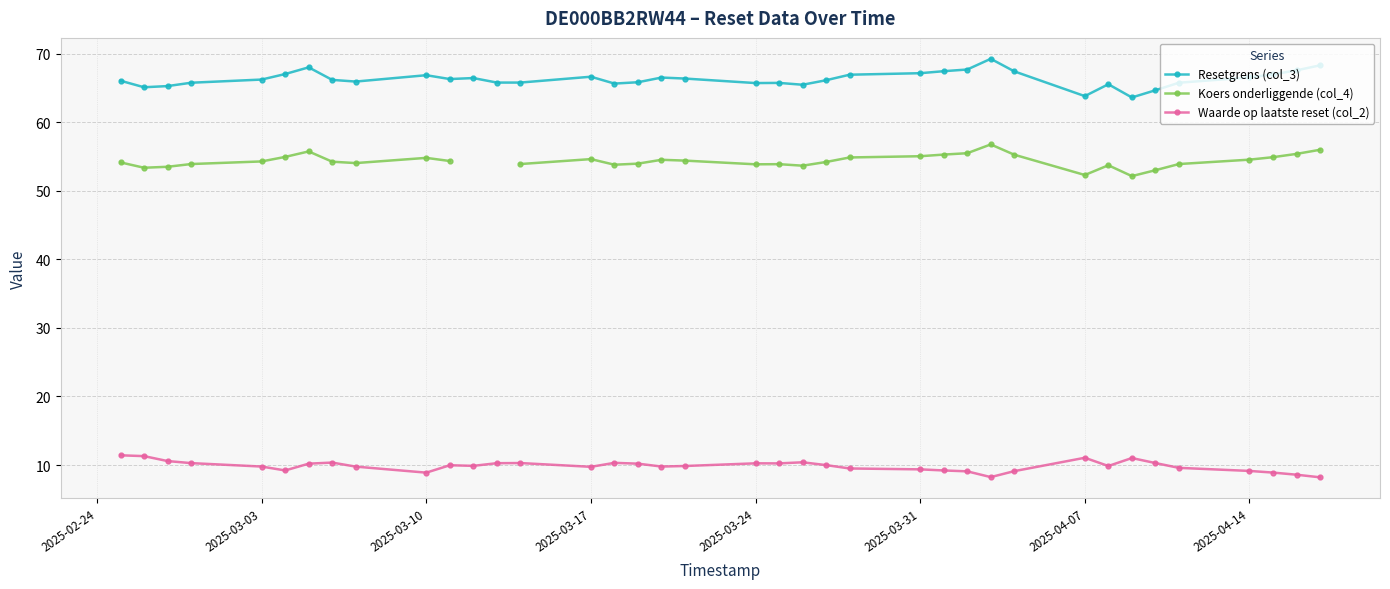

True or false: Resetgrens (col_3) and Waarde op laatste reset (col_2) intersect in this chart.

False